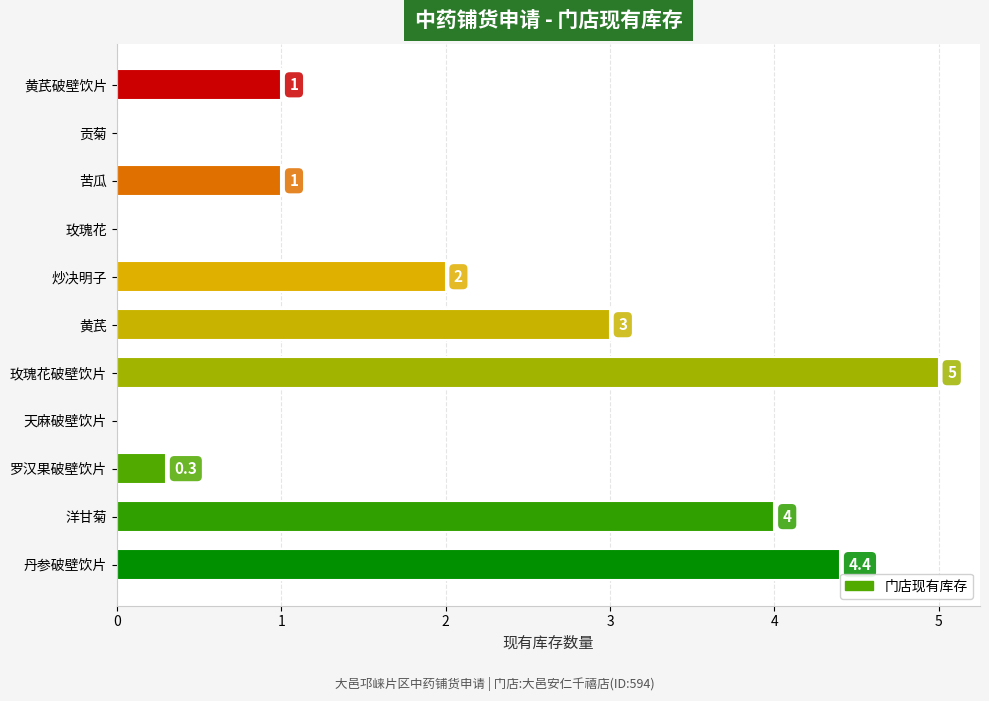

At which label is the value closest to 2?

炒决明子